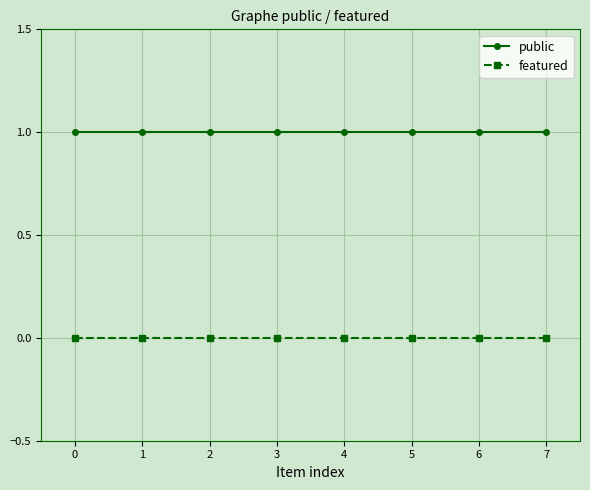

At 5, list the series in order from smallest to largest.

featured, public